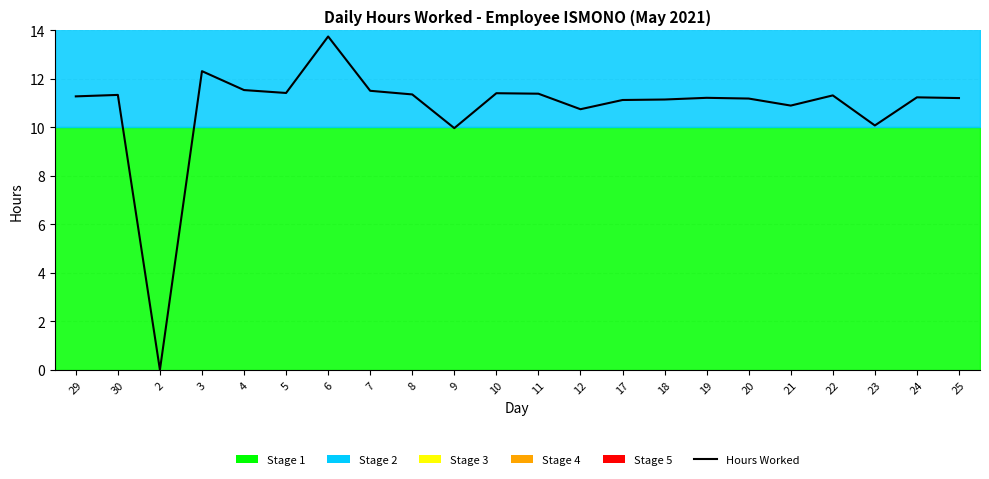

True or false: the data shows 5.1 at 18.

False